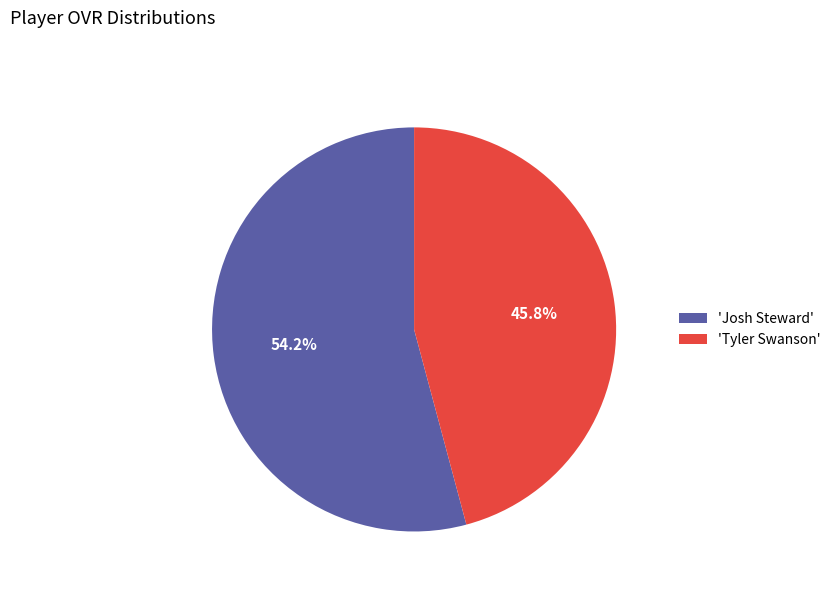

Does any single category account for the majority?

Yes